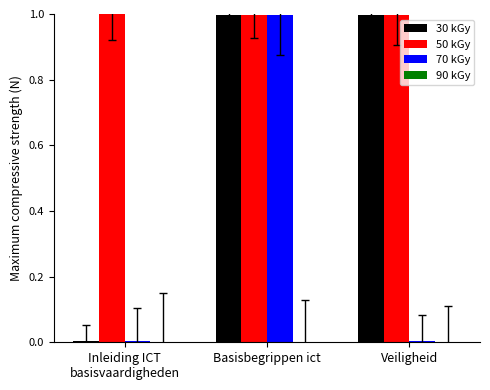

How many groups of bars are there?

3